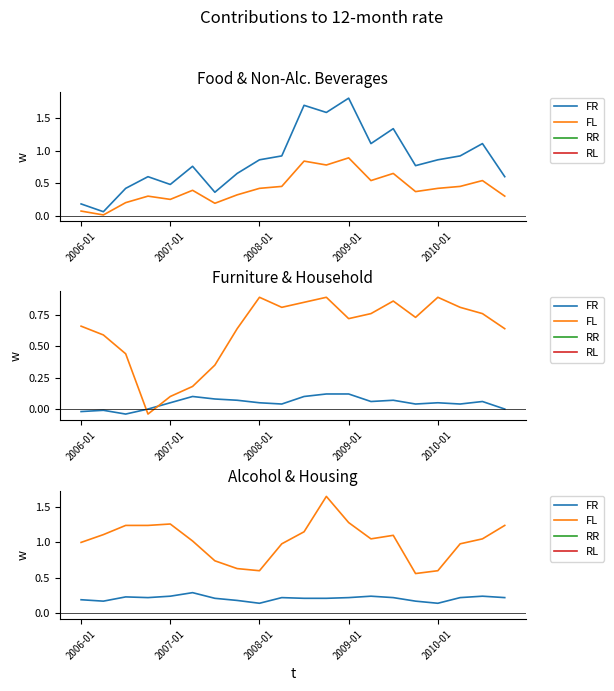

Rank the series by their maximum value, from highest to lowest.

FL, FR